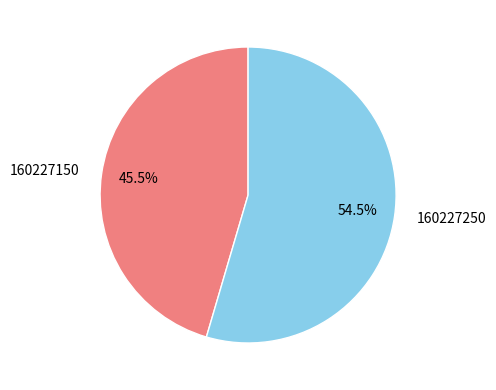

What is the smallest slice in the pie chart?

160227150